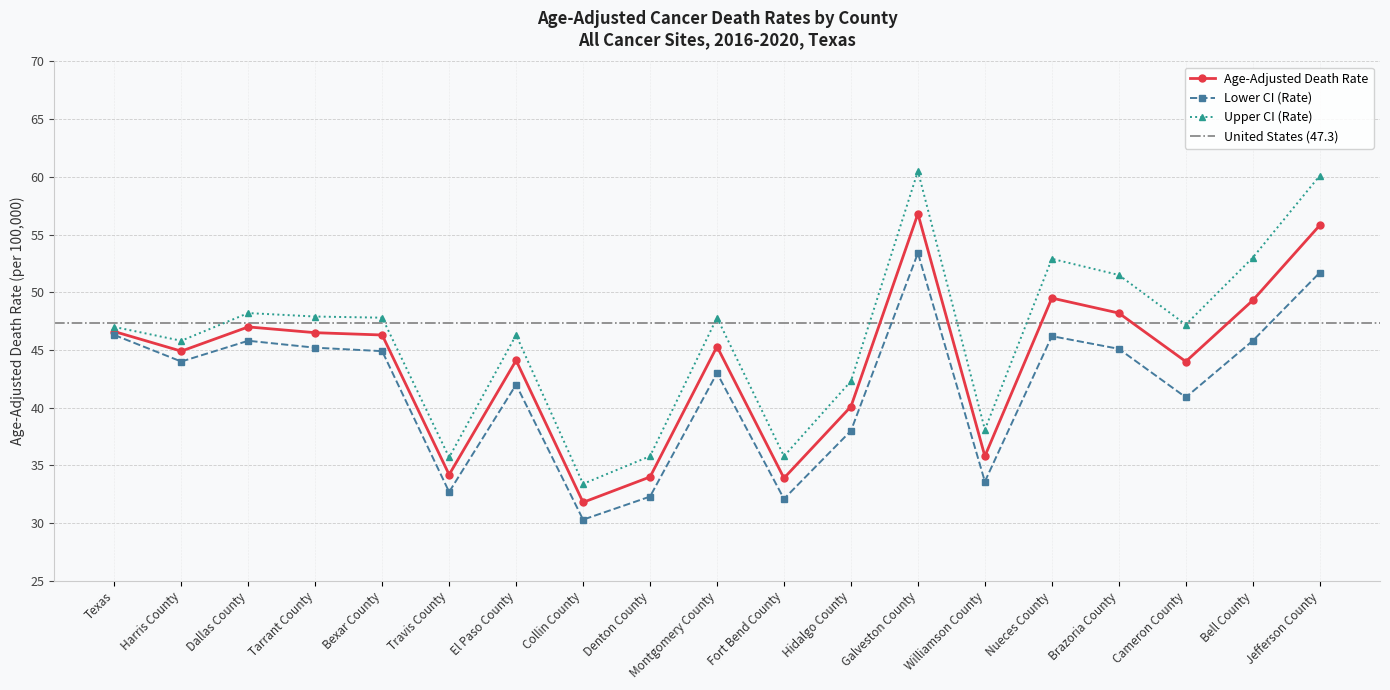

What is the approximate value of Upper CI (Rate) at Hidalgo County?

42.3